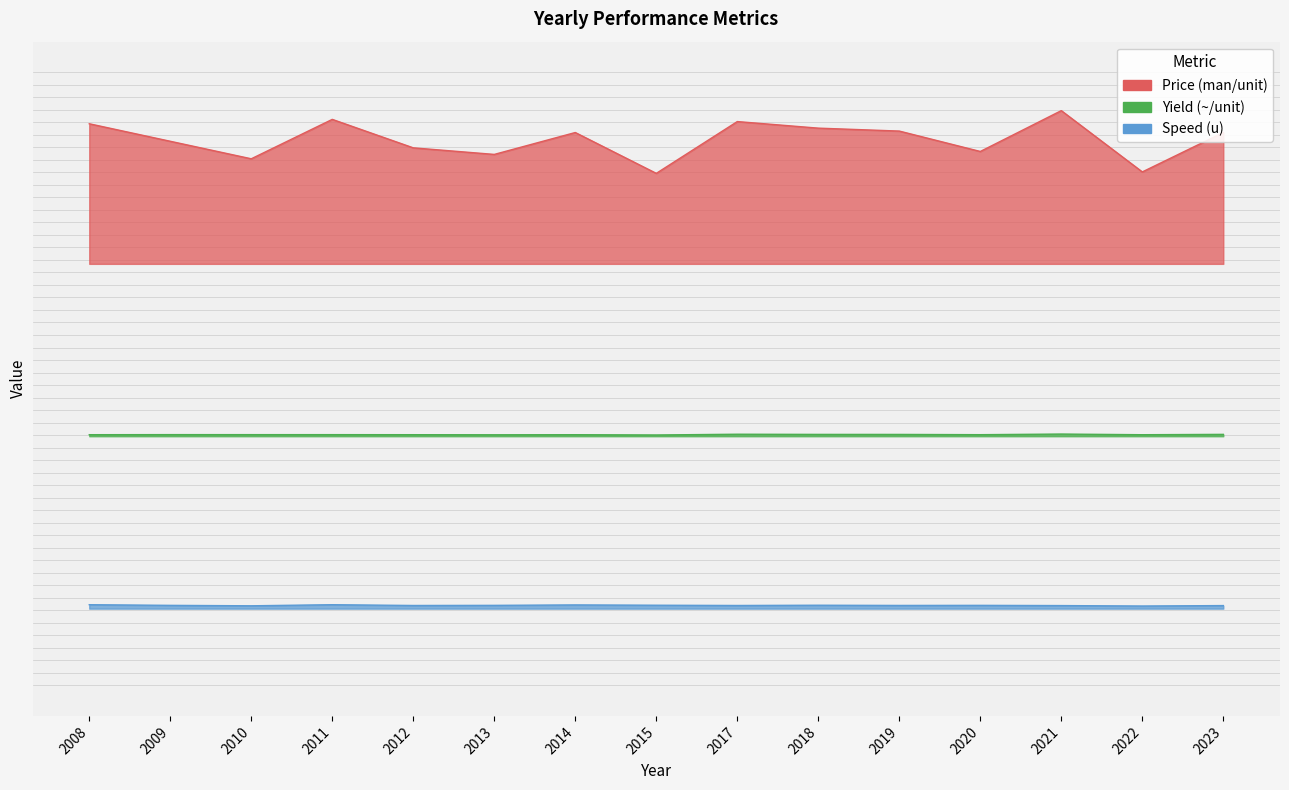

At how many categories does at least one series exceed 83?

15